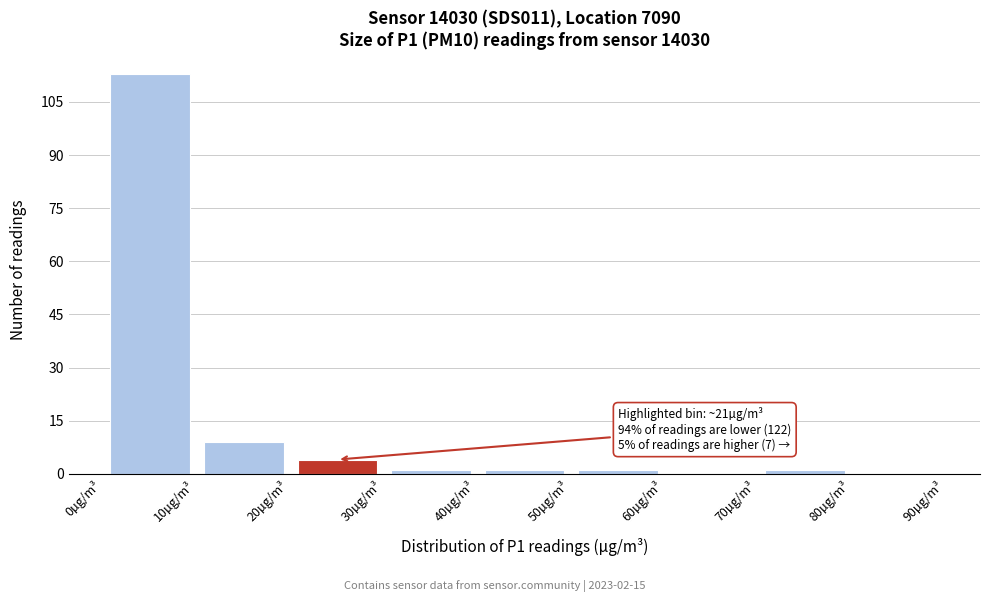

Over which range of the x-axis is the bar tallest?

0 to 10